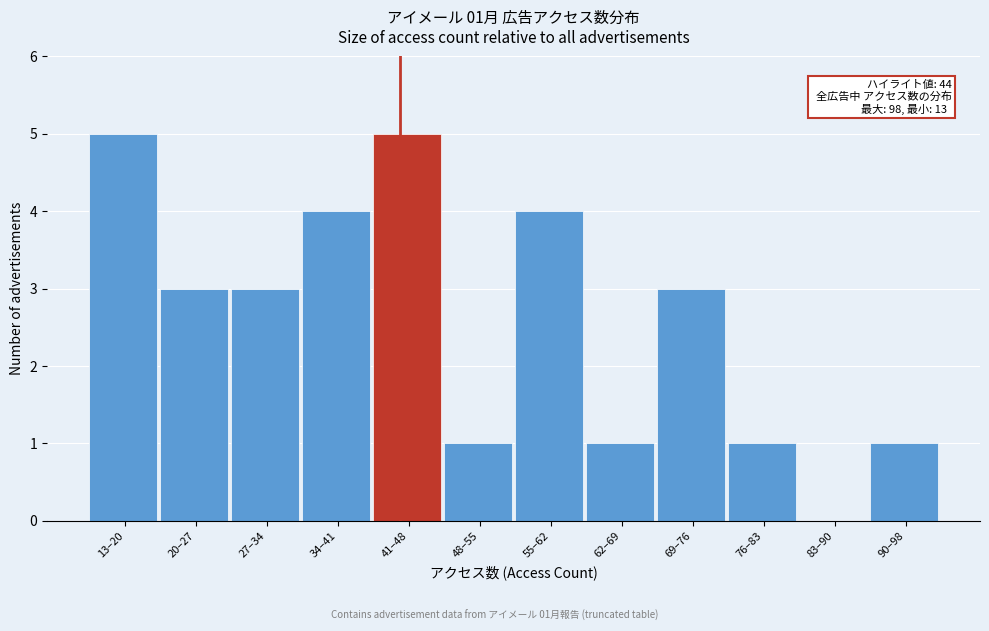

Reading left to right, list all the values displayed in this chart.

13–20=5	20–27=3	27–34=3	34–41=4	41–48=5	48–55=1	55–62=4	62–69=1	69–76=3	76–83=1	83–90=0	90–98=1